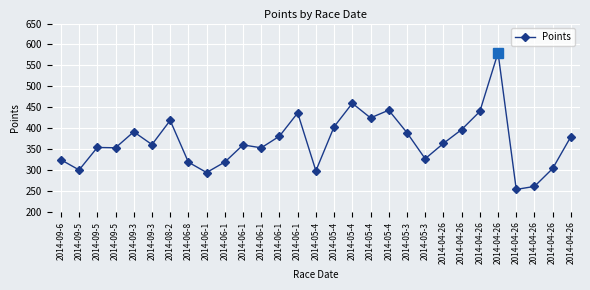

Approximately how many times larger is the value at 2014-04-26 compared to 2014-04-26?

1.0